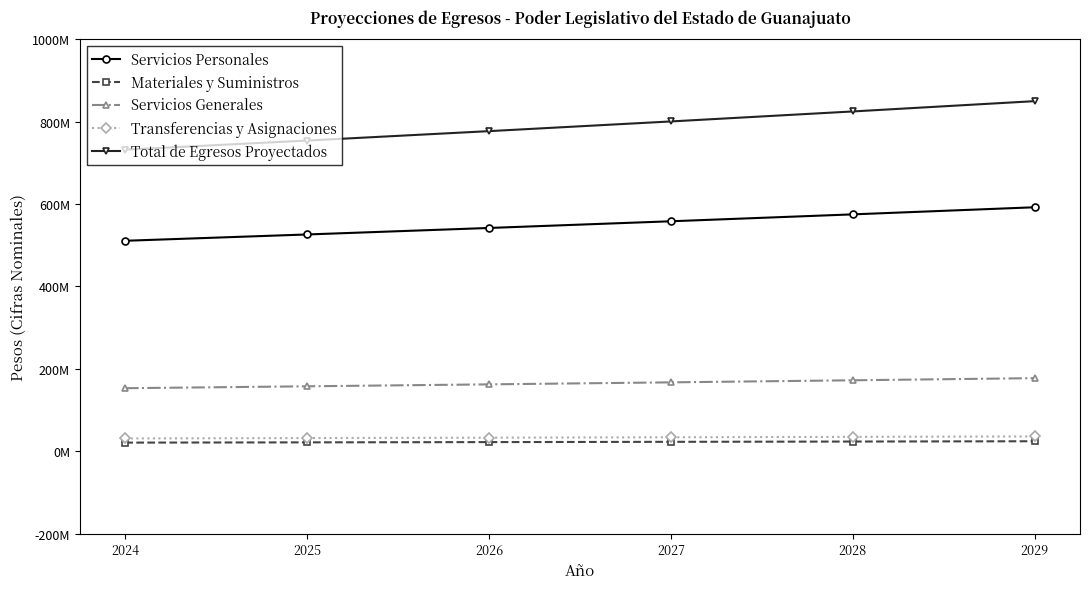

What are all the series names shown in the legend?

Servicios Personales, Materiales y Suministros, Servicios Generales, Transferencias y Asignaciones, Total de Egresos Proyectados